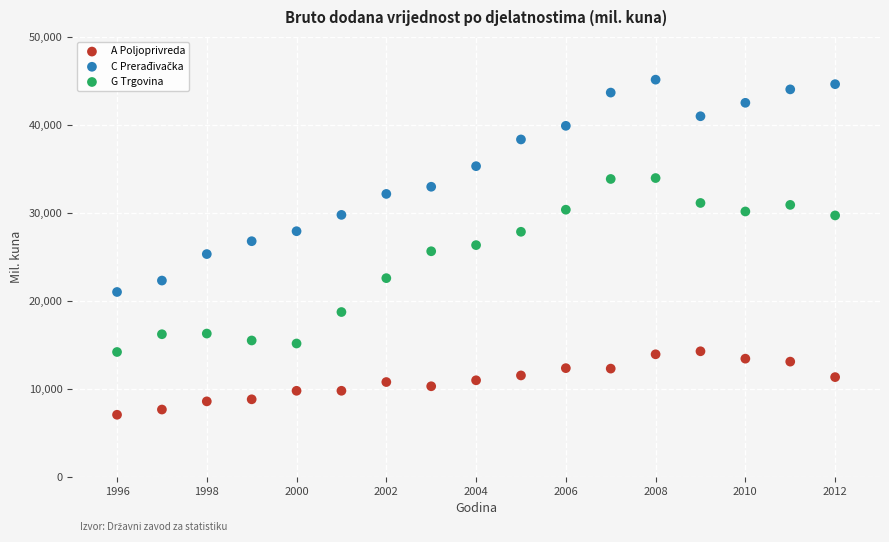

Across all data points, what is the range of X values (max minus min)?

16.0